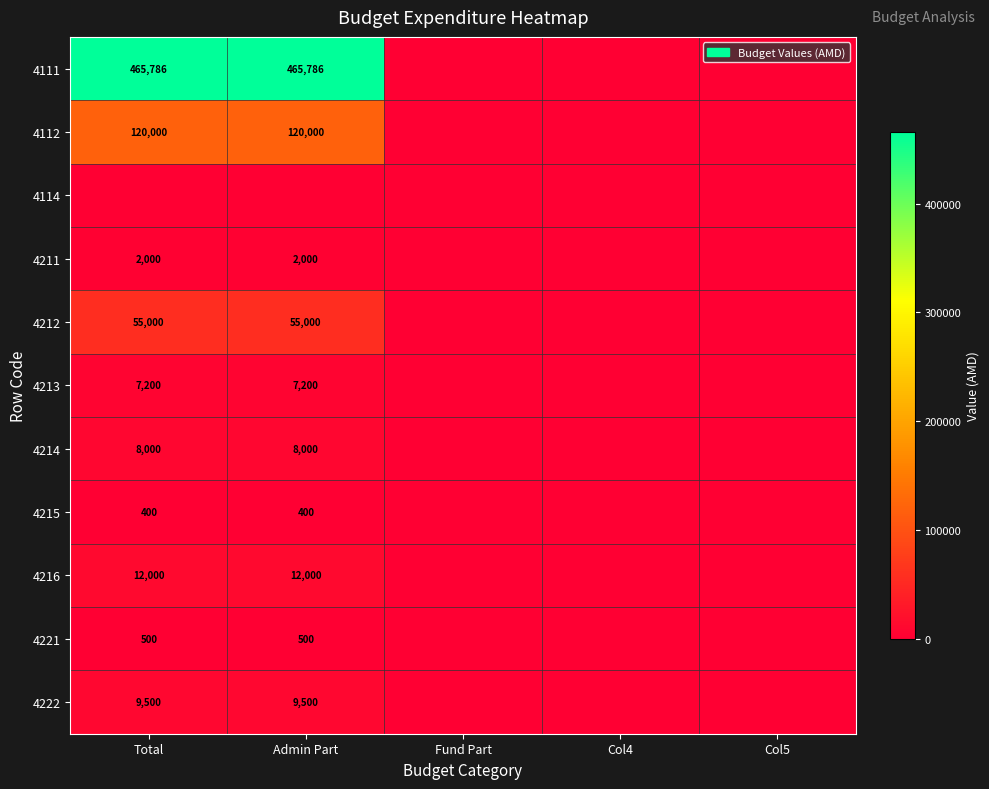

True or false: 4211 has a value of 2000 at Admin Part.

True